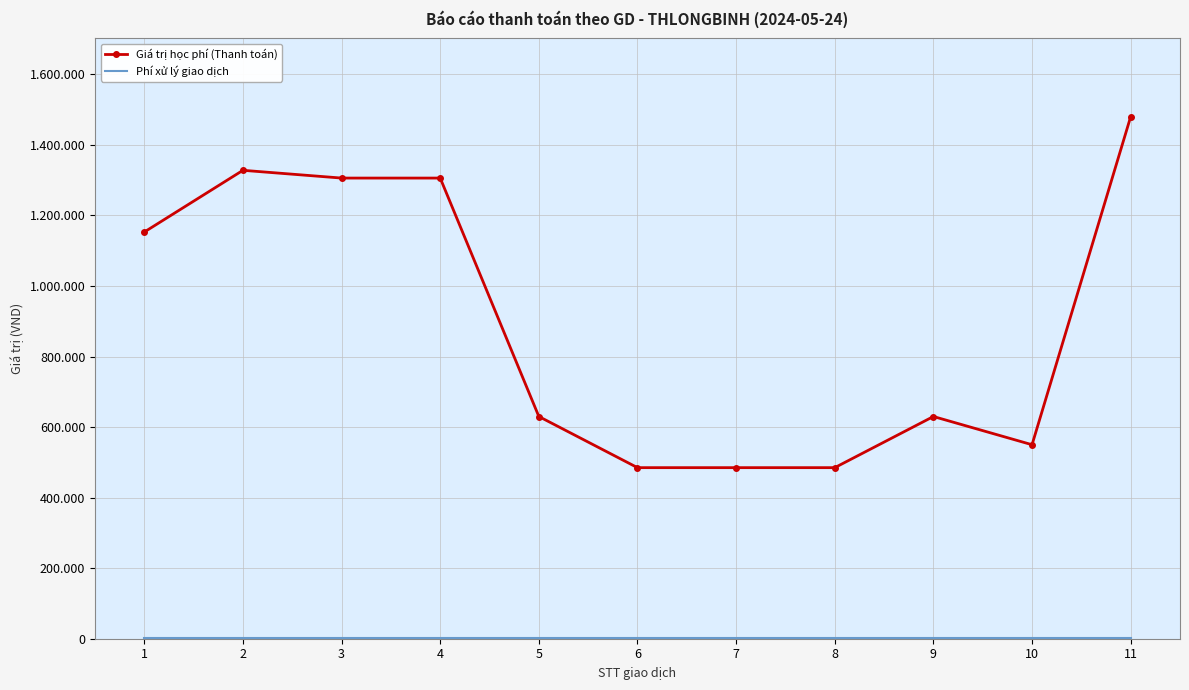

True or false: Giá trị học phí (Thanh toán) has more than 1 points higher than both neighbors.

True